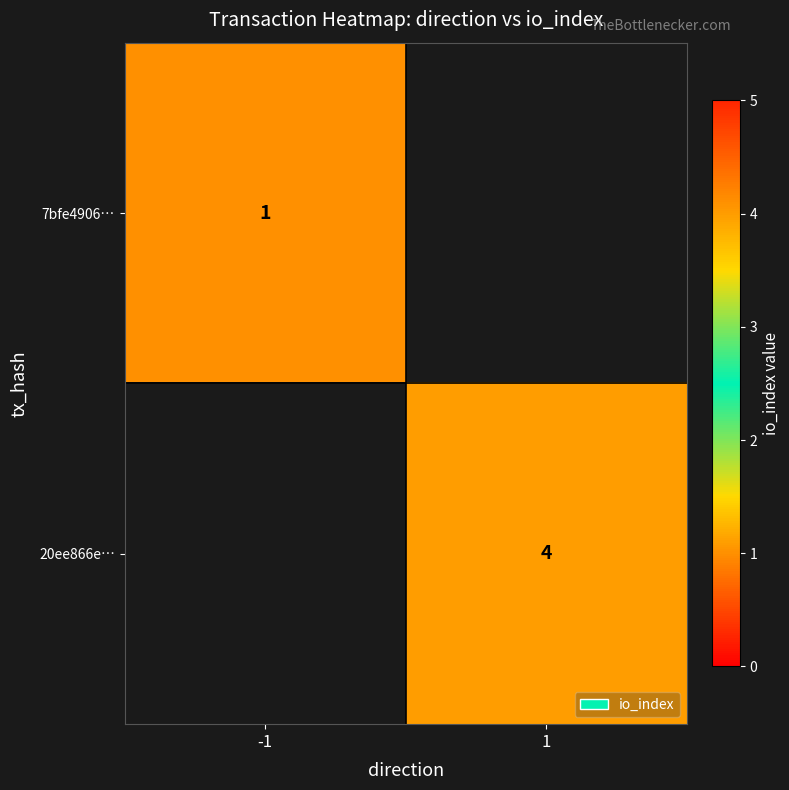

What is the greatest value displayed?

4.0